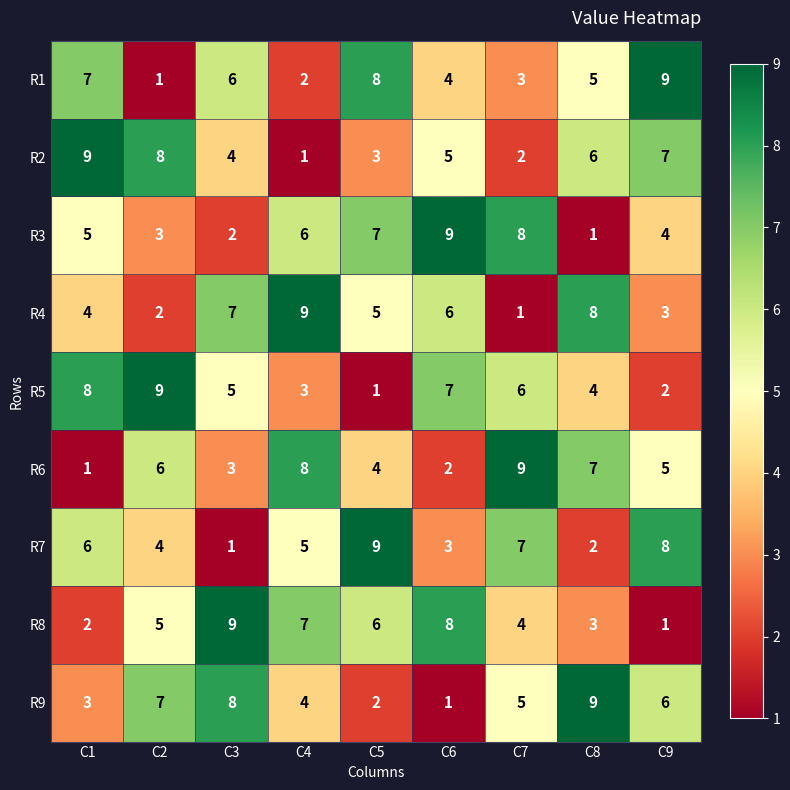

Which series changed the most between C1 and C2?

R1